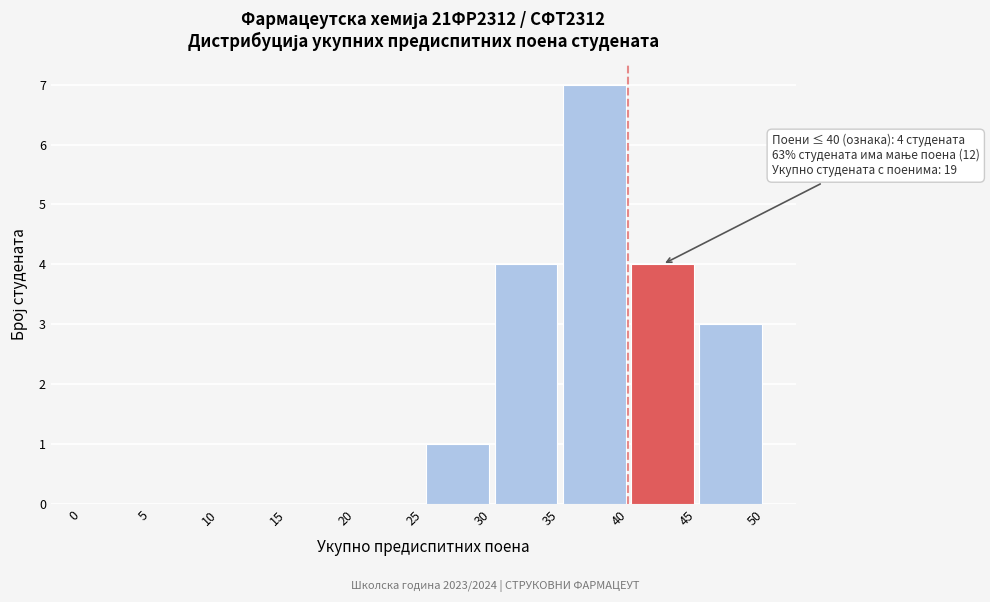

Over which range of the x-axis is the bar tallest?

35 to 40